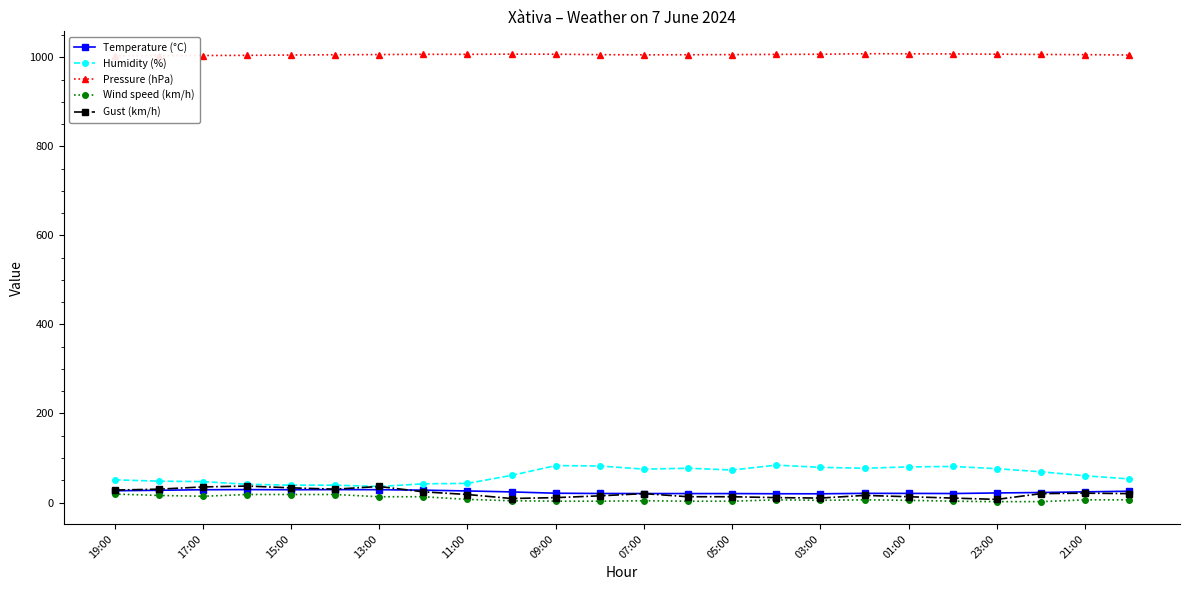

Is it true that Gust (km/h) equals 10.0 at 03:00?

True